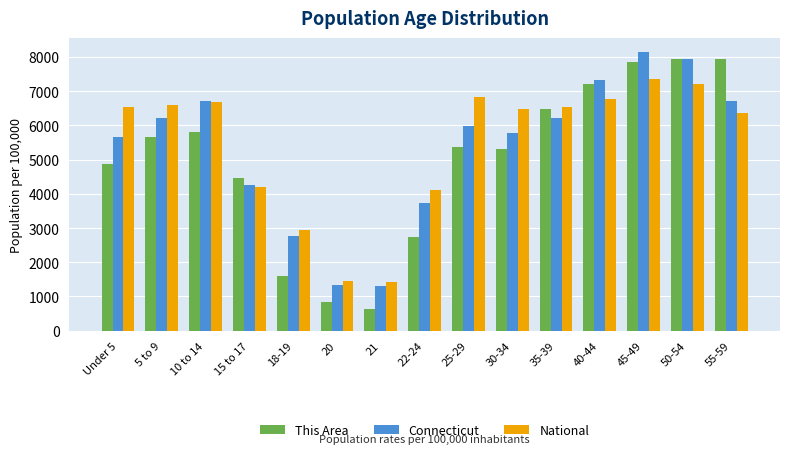

Is it true that This Area equals 2305.3 at 50-54?

False